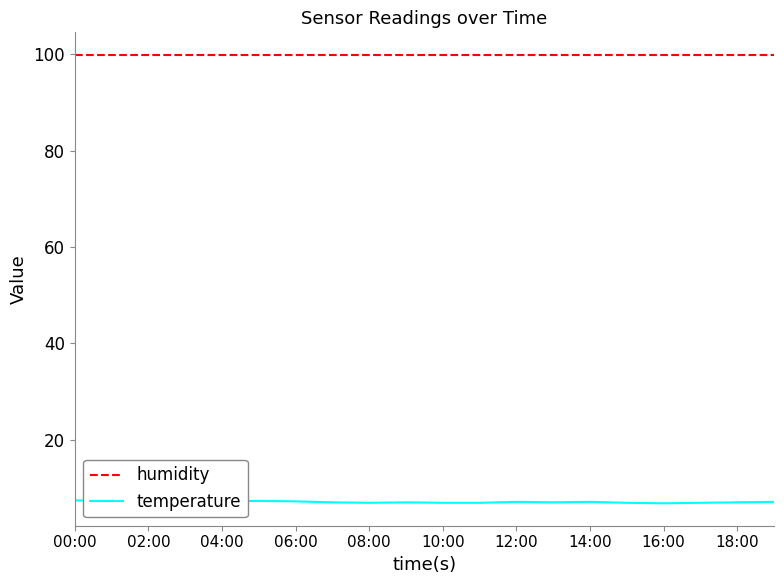

Rank the series by their average value, from lowest to highest.

temperature, humidity